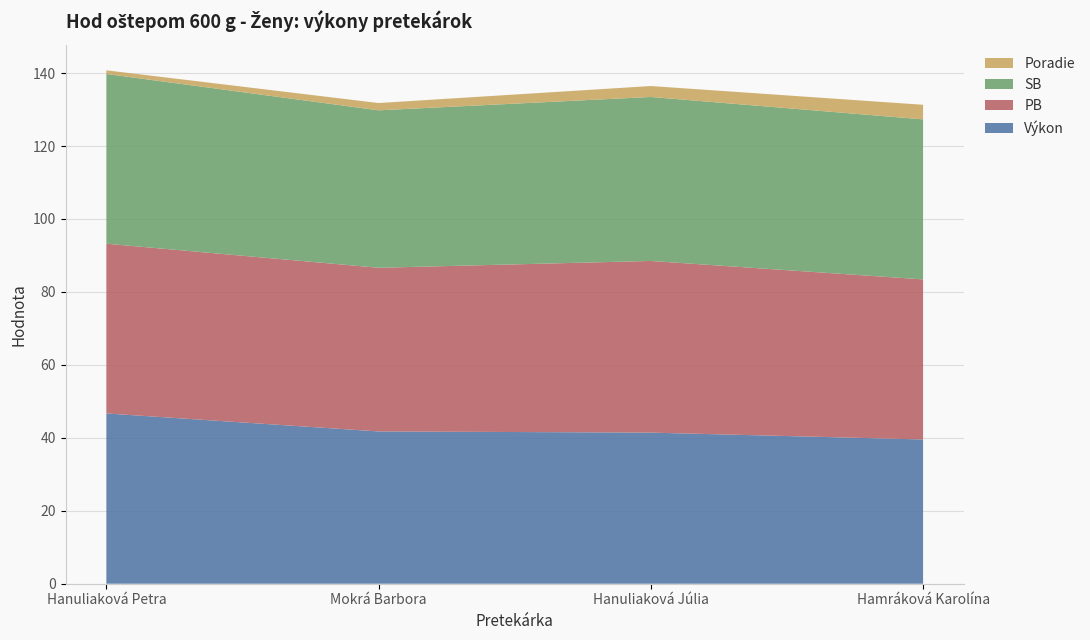

Reading right to left, what are all the values shown in this chart?

Poradie: 4.0	3.0	2.0	1.0
Výkon: 39.5	41.4	41.8	46.7
PB: 43.9	47.1	44.9	46.5
SB: 43.9	45.0	43.2	46.5